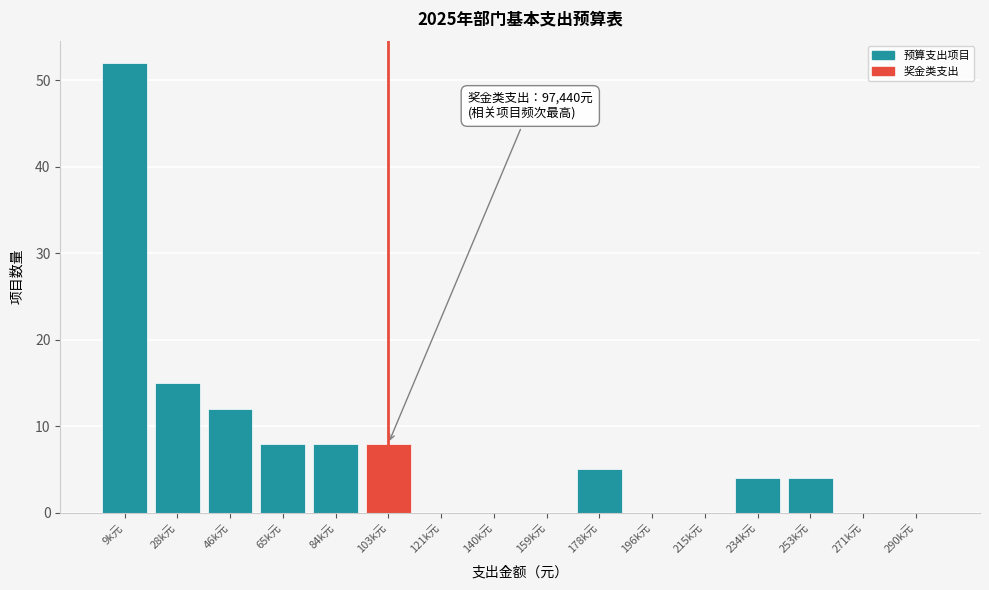

Reading left to right, what are all the values shown in this chart?

9k元=52	28k元=15	46k元=12	65k元=8	84k元=8	103k元=8	121k元=0	140k元=0	159k元=0	178k元=5	196k元=0	215k元=0	234k元=4	253k元=4	271k元=0	290k元=0